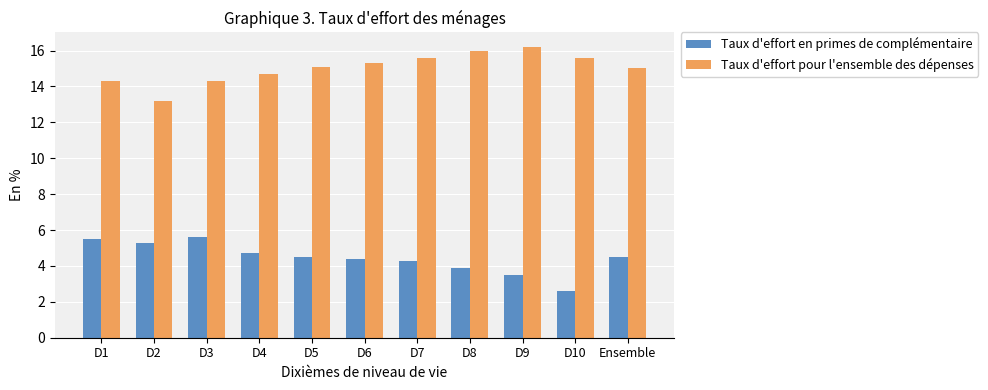

The value of Taux d'effort pour l'ensemble des dépenses at D6 is 9.7. True or false?

False